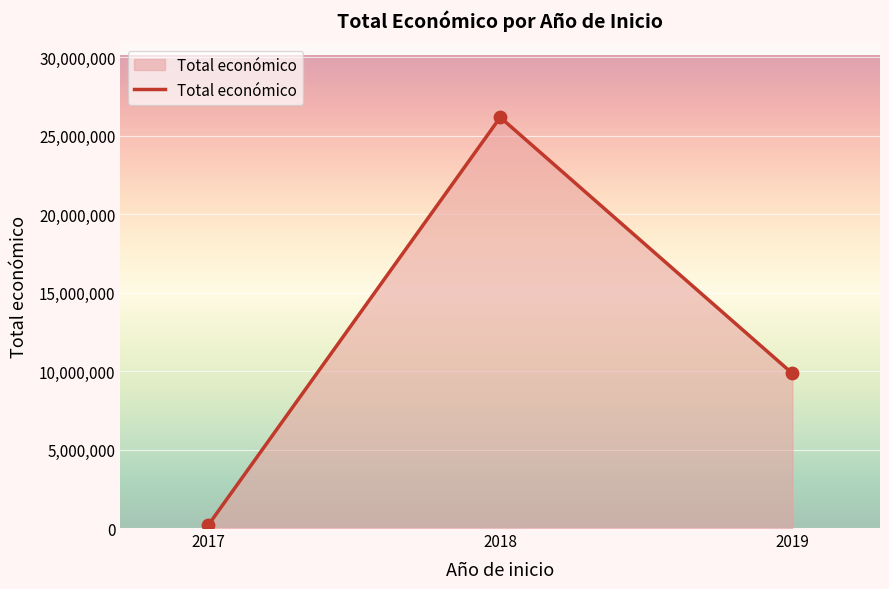

Which has a higher value, 2018 or 2019?

2018